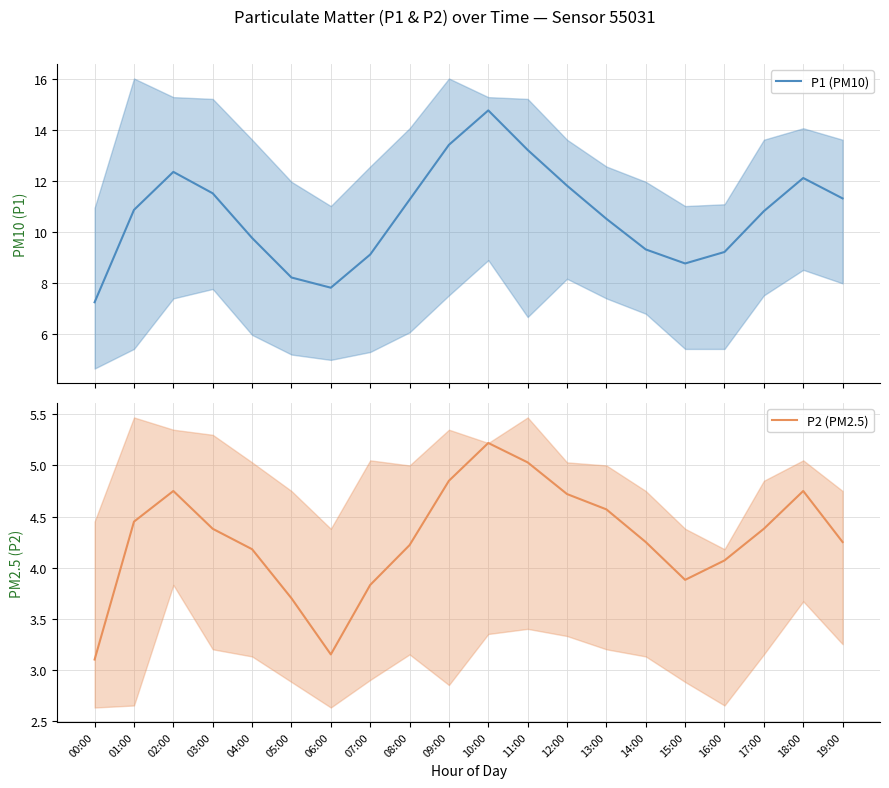

Is it true that P1 (PM10) equals 4.9 at 17:00?

False